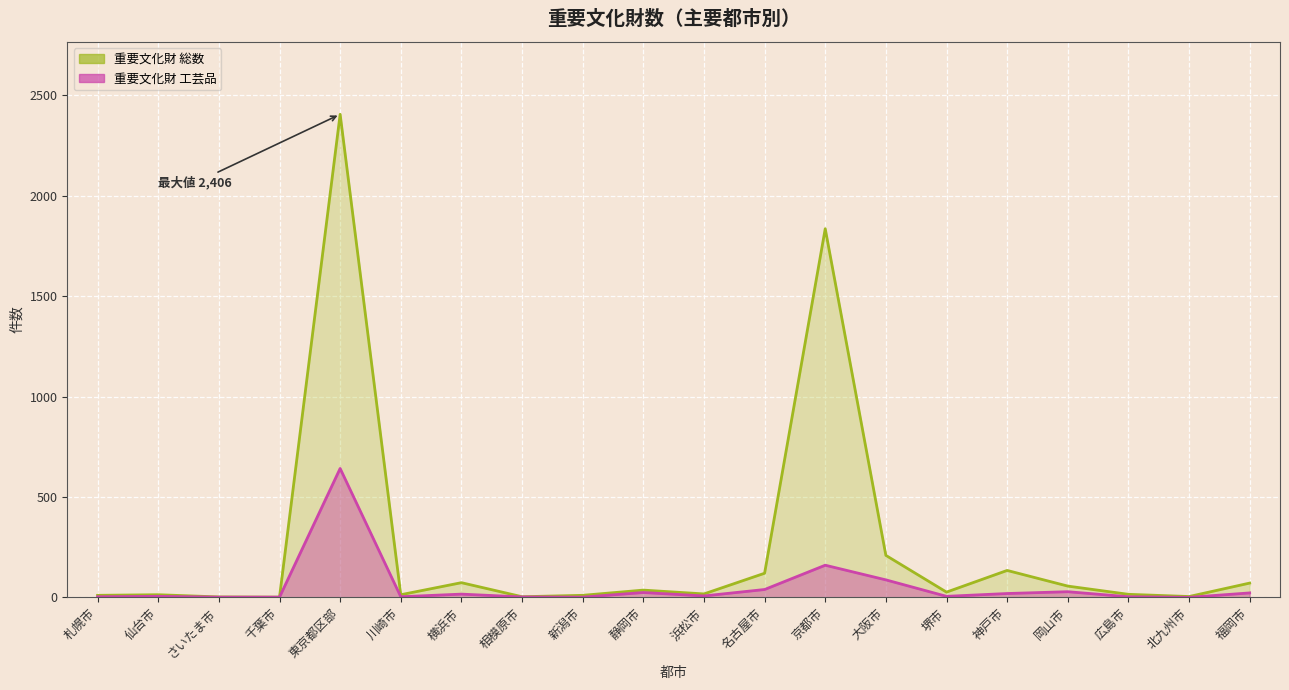

Which category has the lowest value in the 重要文化財 総数 series?

千葉市